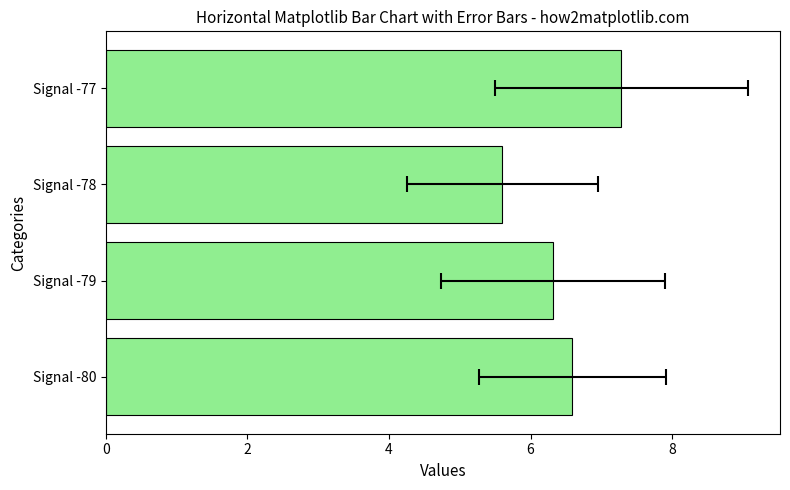

Are the bars horizontal?

Yes